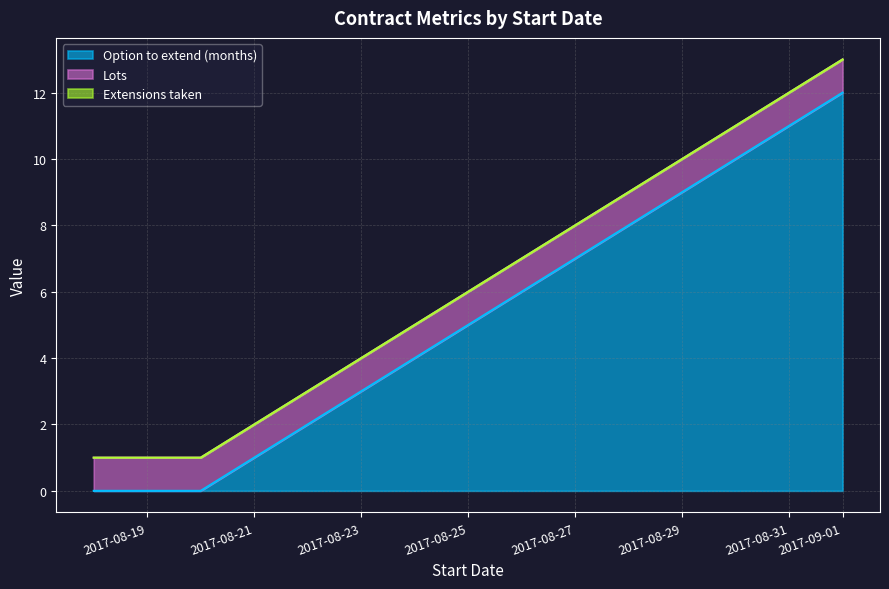

How many values in Option to extend (months) are above zero?

1